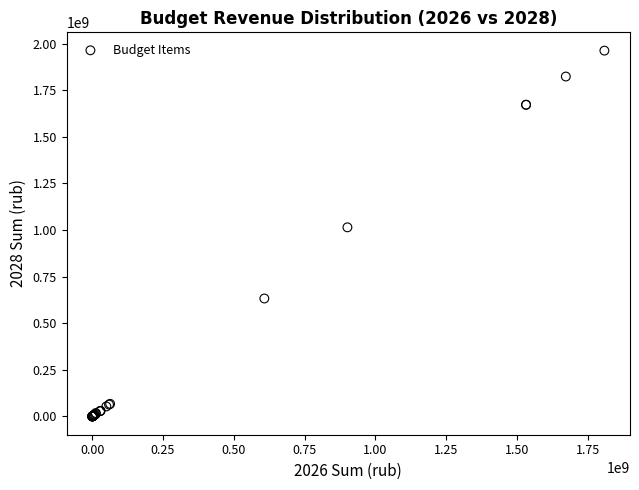

What Y value in the scatter plot is closest to 981127421?

1014377689.0